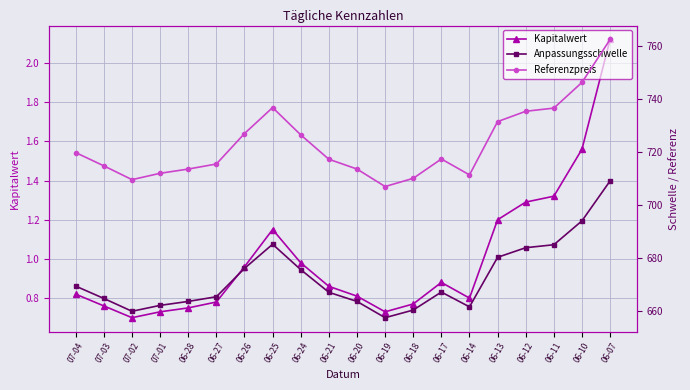

What is the label of the 11th point from the right?

06-21